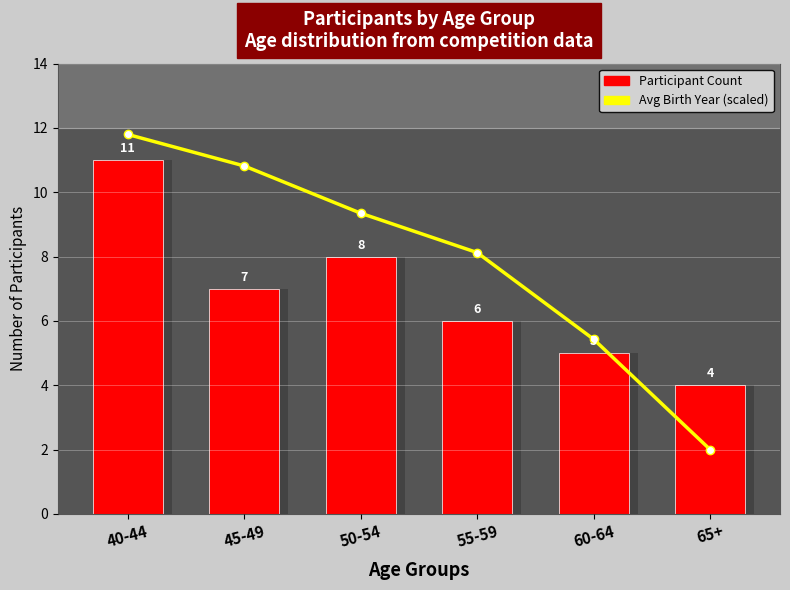

What is the sum of the values at 50-54 and 60-64?

14.8